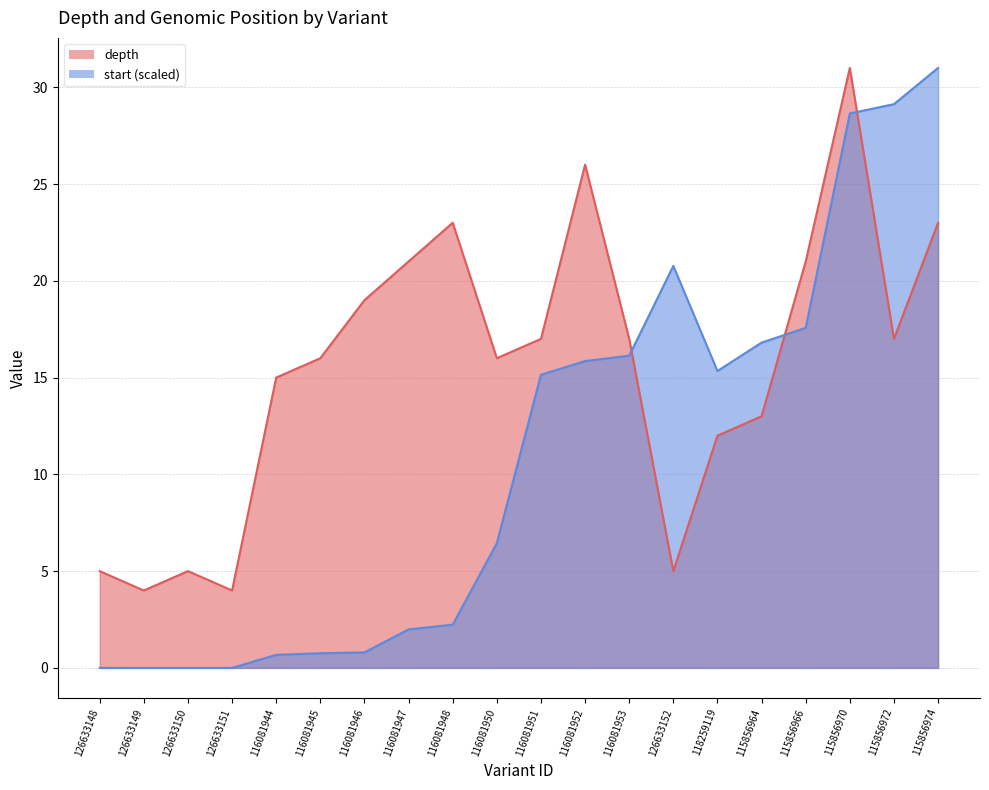

Rank the series by their maximum value, from lowest to highest.

depth, start